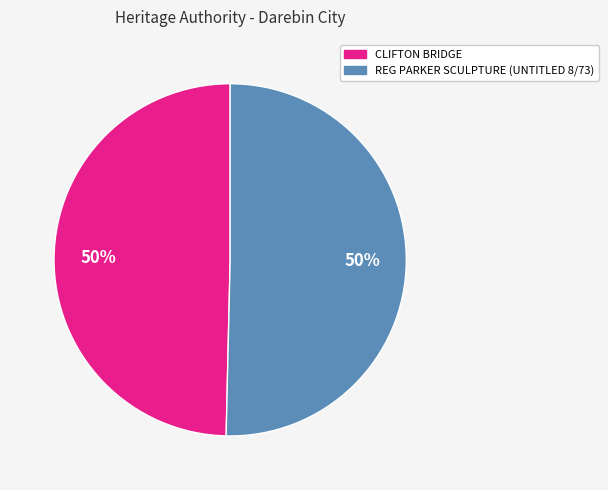

Combined, do REG PARKER SCULPTURE (UNTITLED 8/73) and CLIFTON BRIDGE account for over 50%?

Yes